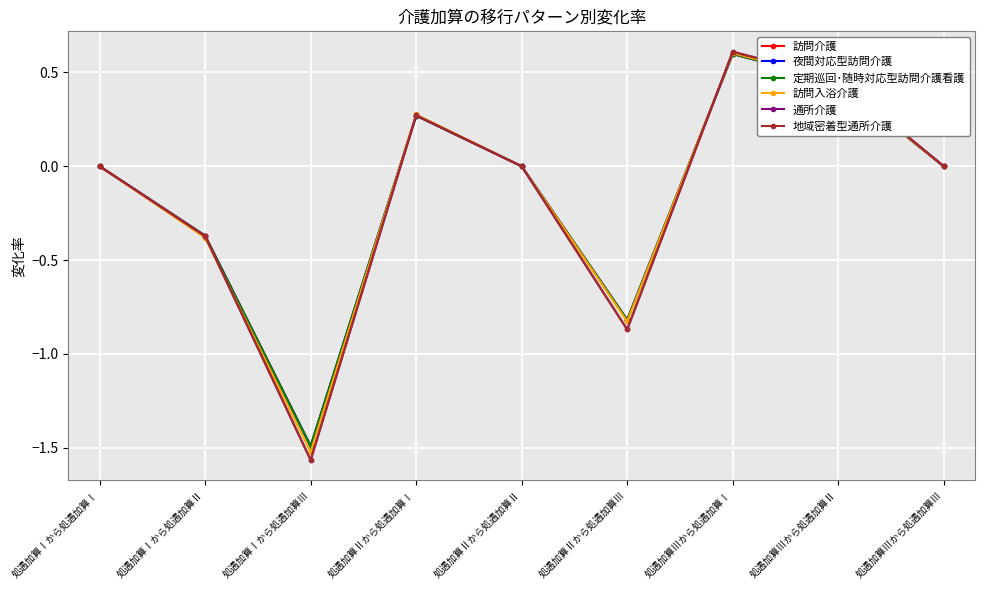

True or false: 訪問入浴介護 has a value of -0.4 at 処遇加算Ⅰから処遇加算Ⅱ.

True